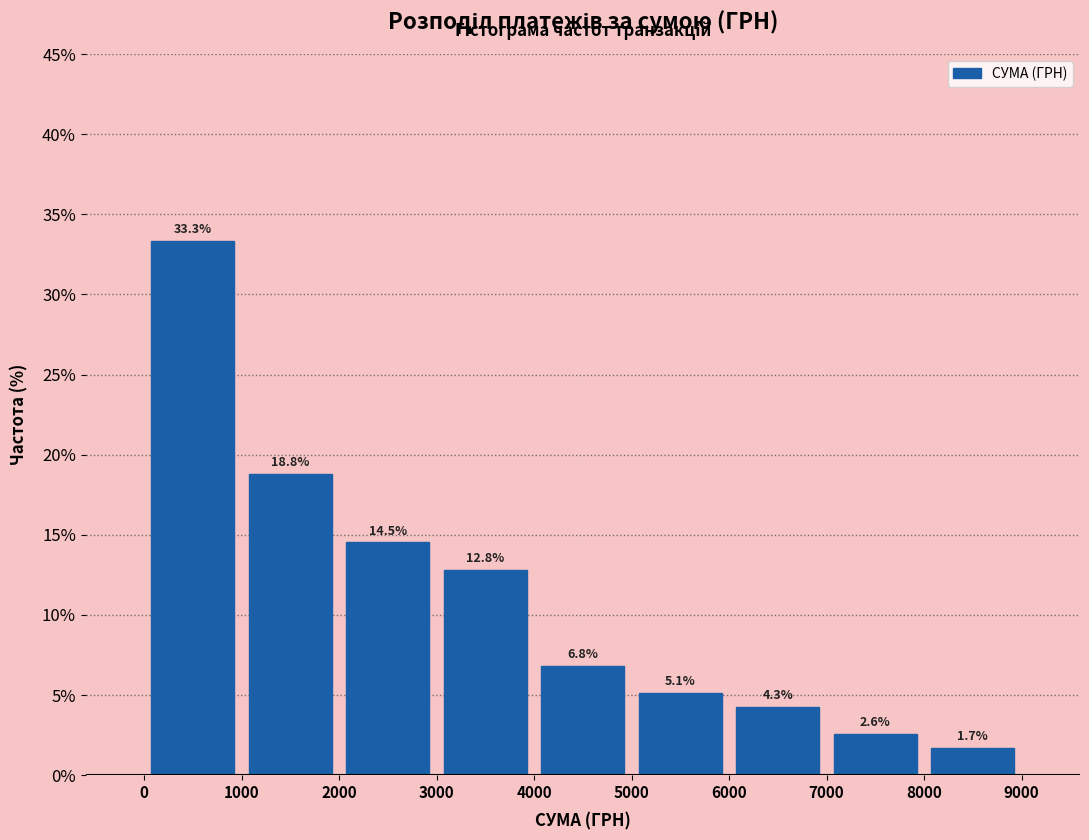

Over which range of the x-axis is the bar tallest?

0 to 1000